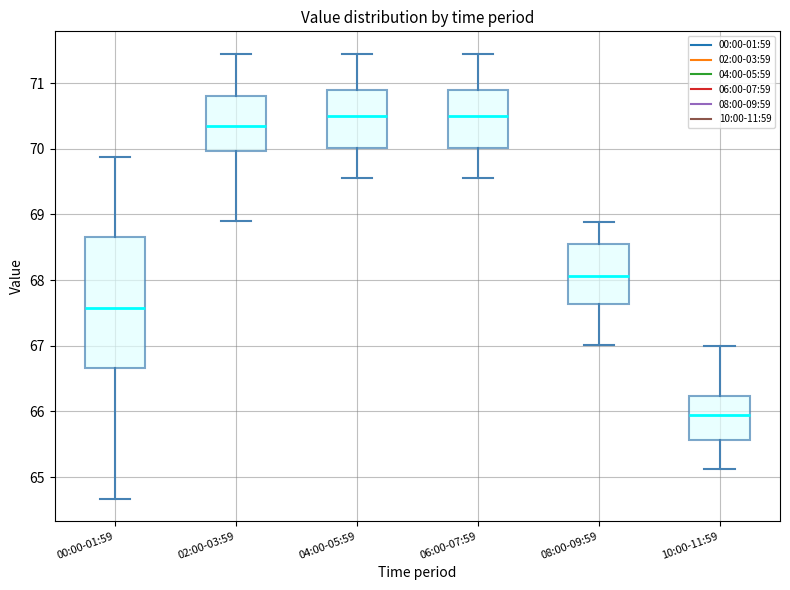

Reading left to right, read every box against the y-axis: the position of its median line, the range the box covers, and the ends of its whiskers. The values are not printed on the chart, so give them approximately, as read against the axis.

00:00-01:59: median 67.6, box 66.7 to 68.7, whiskers 64.7 to 69.9
02:00-03:59: median 70.3, box 70.0 to 70.8, whiskers 68.9 to 71.5
04:00-05:59: median 70.5, box 70.0 to 70.9, whiskers 69.6 to 71.5
06:00-07:59: median 70.5, box 70.0 to 70.9, whiskers 69.6 to 71.5
08:00-09:59: median 68.1, box 67.6 to 68.6, whiskers 67.0 to 68.9
10:00-11:59: median 66.0, box 65.6 to 66.2, whiskers 65.1 to 67.0